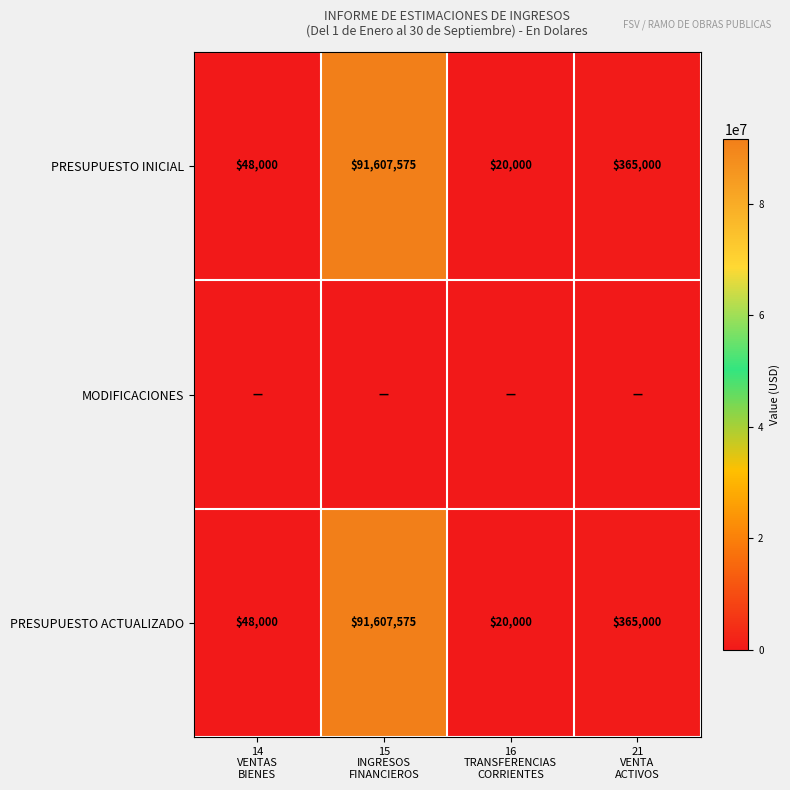

What is the sum of all PRESUPUESTO INICIAL values?

92040575